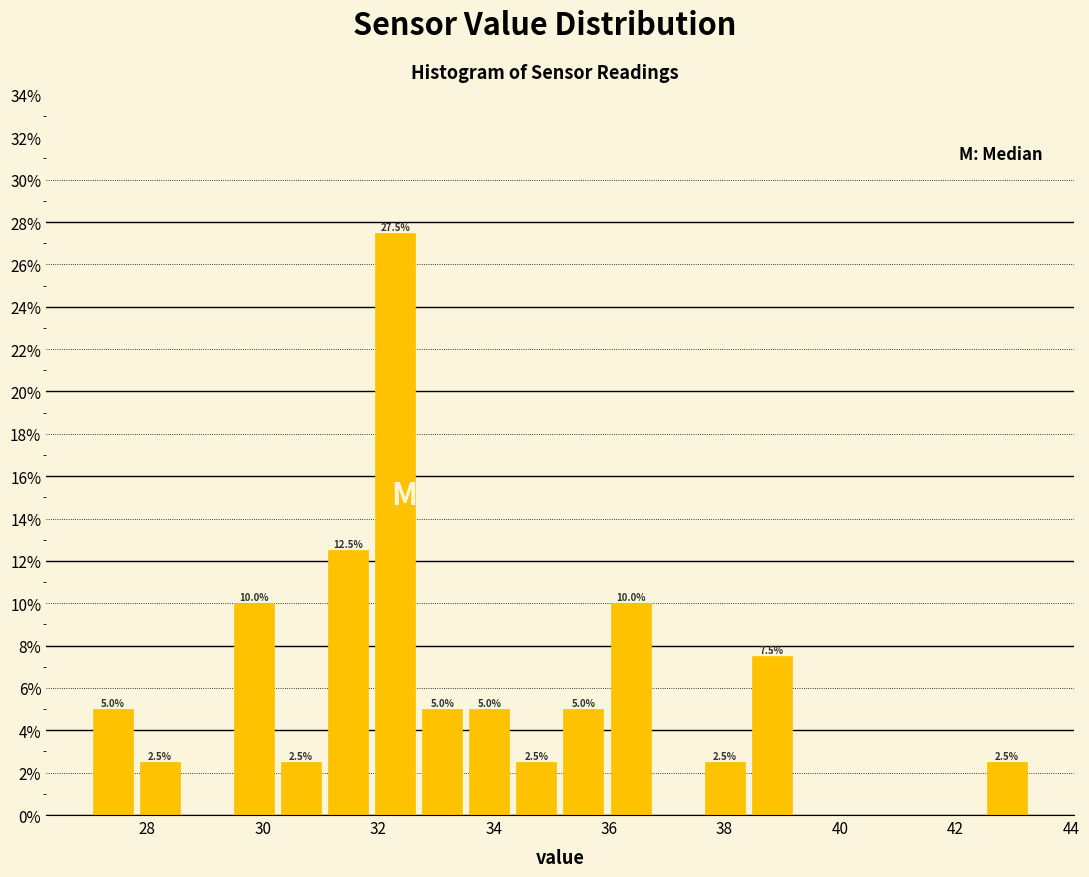

Over which range of the x-axis is the bar tallest?

31.8 to 32.8